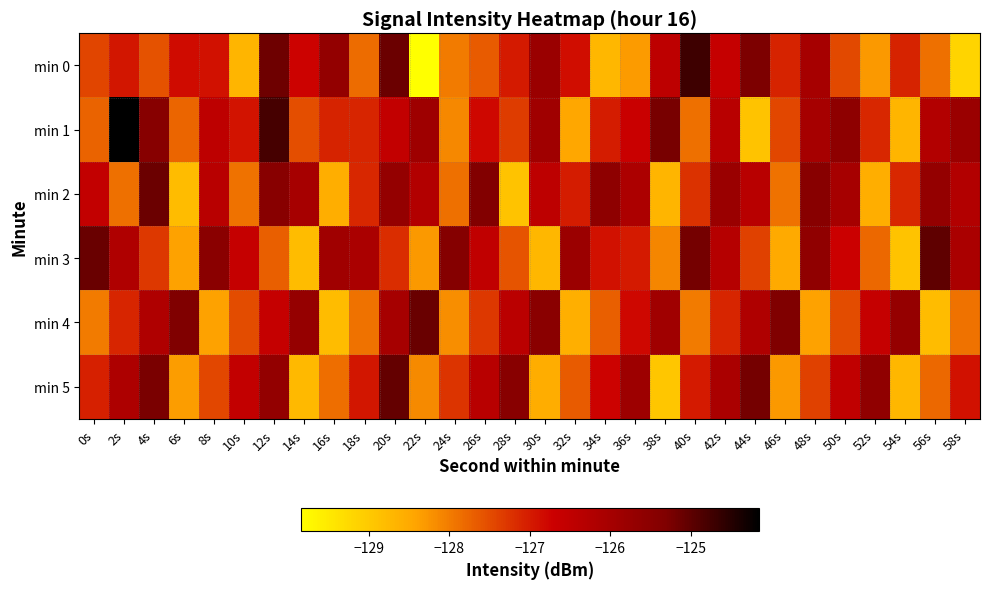

Reading right to left, list all the values displayed in this chart.

min 0: 58s=-129.2	56s=-127.9	54s=-127.1	52s=-128.3	50s=-127.5	48s=-126.0	46s=-127.1	44s=-125.3	42s=-126.6	40s=-124.7	38s=-126.5	36s=-128.3	34s=-128.7	32s=-126.9	30s=-125.8	28s=-127.0	26s=-127.6	24s=-128.0	22s=-129.9	20s=-125.1	18s=-127.8	16s=-125.7	14s=-126.7	12s=-125.1	10s=-128.7	8s=-126.9	6s=-126.8	4s=-127.6	2s=-126.9	0s=-127.4
min 1: 58s=-125.8	56s=-126.2	54s=-128.7	52s=-127.1	50s=-125.6	48s=-126.0	46s=-127.5	44s=-128.9	42s=-126.3	40s=-127.9	38s=-125.2	36s=-126.7	34s=-127.0	32s=-128.5	30s=-125.9	28s=-127.3	26s=-126.8	24s=-128.1	22s=-125.9	20s=-126.5	18s=-127.1	16s=-127.1	14s=-127.5	12s=-124.8	10s=-126.9	8s=-126.5	6s=-127.8	4s=-125.4	2s=-124.2	0s=-127.7
min 2: 58s=-126.2	56s=-125.7	54s=-127.1	52s=-128.6	50s=-126.0	48s=-125.5	46s=-127.9	44s=-126.3	42s=-125.8	40s=-127.2	38s=-128.7	36s=-126.1	34s=-125.6	32s=-127.0	30s=-126.5	28s=-128.9	26s=-125.3	24s=-127.9	22s=-126.2	20s=-125.7	18s=-127.1	16s=-128.6	14s=-126.0	12s=-125.5	10s=-127.9	8s=-126.3	6s=-128.8	4s=-125.1	2s=-127.9	0s=-126.5
min 3: 58s=-126.1	56s=-125.0	54s=-128.9	52s=-127.8	50s=-126.7	48s=-125.6	46s=-128.5	44s=-127.4	42s=-126.3	40s=-125.2	38s=-128.1	36s=-127.0	34s=-126.9	32s=-125.8	30s=-128.7	28s=-127.6	26s=-126.5	24s=-125.4	22s=-128.3	20s=-127.2	18s=-126.1	16s=-125.9	14s=-128.8	12s=-127.7	10s=-126.6	8s=-125.5	6s=-128.4	4s=-127.3	2s=-126.2	0s=-125.1
min 4: 58s=-127.9	56s=-128.8	54s=-125.7	52s=-126.6	50s=-127.5	48s=-128.4	46s=-125.3	44s=-126.2	42s=-127.1	40s=-128.0	38s=-125.9	36s=-126.8	34s=-127.7	32s=-128.6	30s=-125.5	28s=-126.4	26s=-127.3	24s=-128.2	22s=-125.1	20s=-126.0	18s=-127.9	16s=-128.8	14s=-125.7	12s=-126.6	10s=-127.5	8s=-128.4	6s=-125.3	4s=-126.2	2s=-127.1	0s=-128.0
min 5: 58s=-126.9	56s=-127.8	54s=-128.7	52s=-125.6	50s=-126.5	48s=-127.4	46s=-128.3	44s=-125.2	42s=-126.1	40s=-127.0	38s=-128.9	36s=-125.8	34s=-126.8	32s=-127.7	30s=-128.6	28s=-125.5	26s=-126.3	24s=-127.2	22s=-128.2	20s=-125.0	18s=-127.0	16s=-127.8	14s=-128.8	12s=-125.7	10s=-126.5	8s=-127.5	6s=-128.3	4s=-125.2	2s=-126.2	0s=-127.0